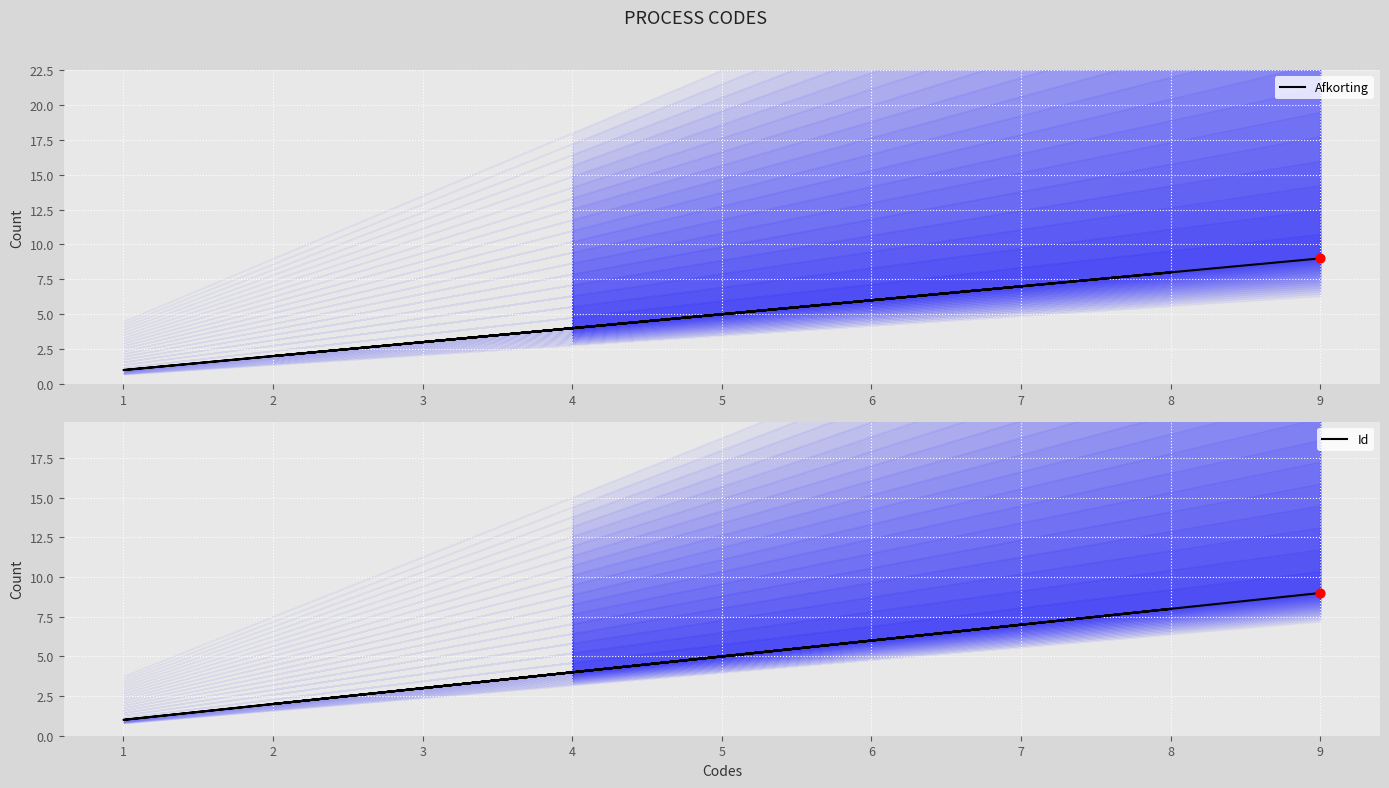

Which series contains the highest Y value?

Afkorting